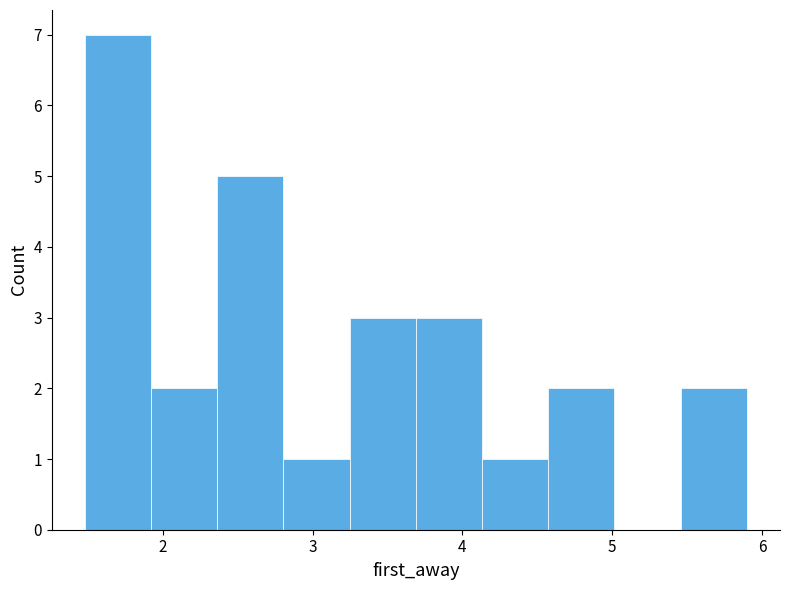

Reading left to right, list every bar in this chart as the range it spans on the x-axis followed by its height. Neither the bar edges nor the heights are printed on the chart, so give them approximately, as read against the axes.

1.5 to 1.9: 7
1.9 to 2.4: 2
2.4 to 2.8: 5
2.8 to 3.2: 1
3.2 to 3.7: 3
3.7 to 4.1: 3
4.1 to 4.6: 1
4.6 to 5.0: 2
5.0 to 5.5: 0
5.5 to 5.9: 2